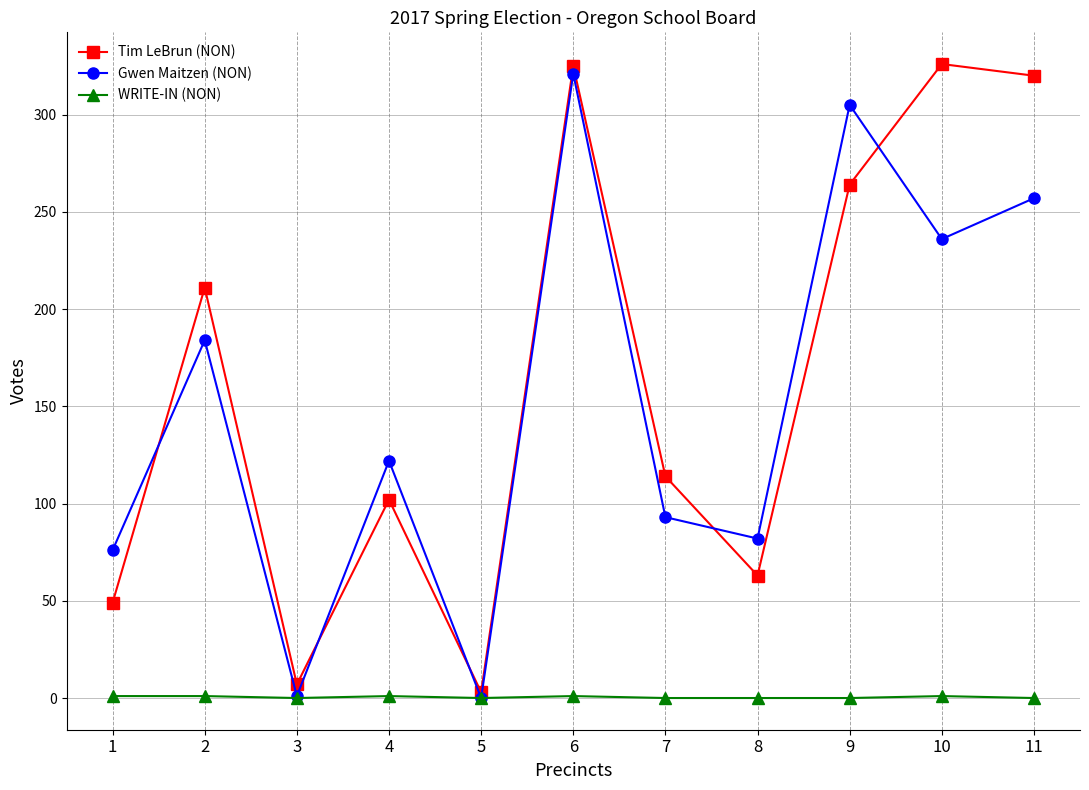

What is the difference between the maximum and minimum values in the Gwen Maitzen (NON) series?

321